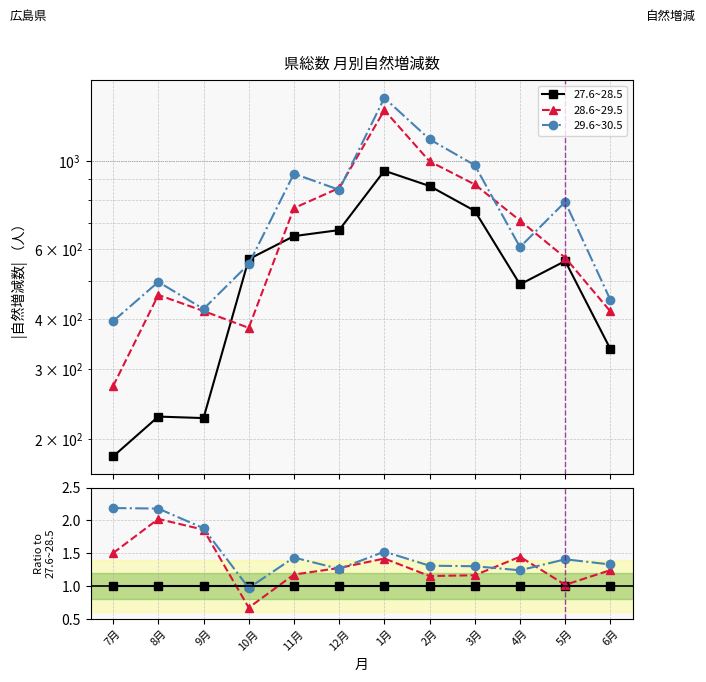

At which category does the chart reach its peak across all series?

7月